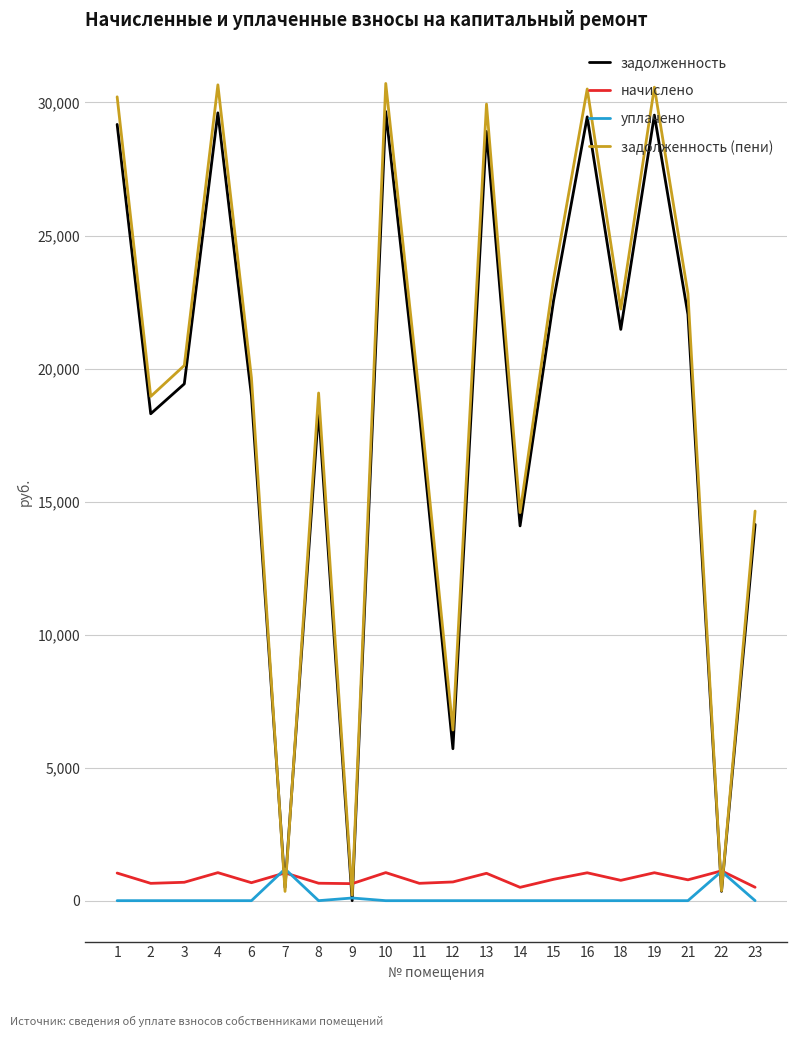

Which series changed the most between 8 and 21?

задолженность (пени)